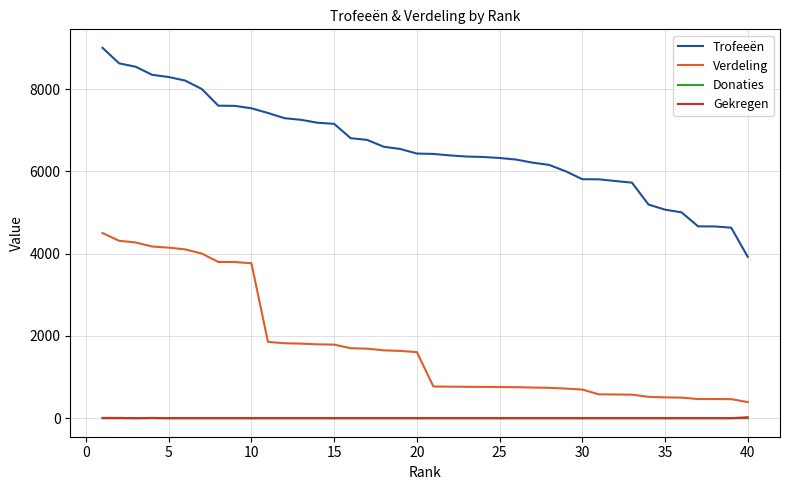

Which series has the widest spread of values?

Trofeeën